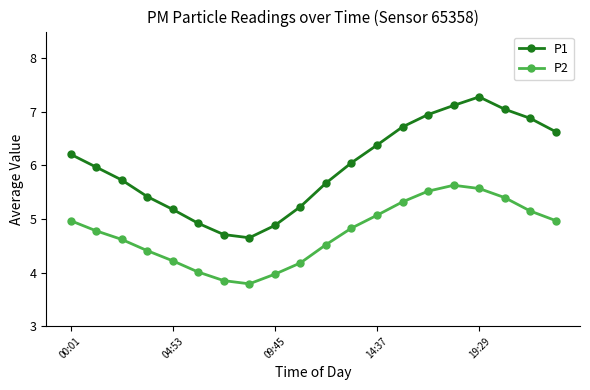

Is this an area chart (filled region under the line)?

No